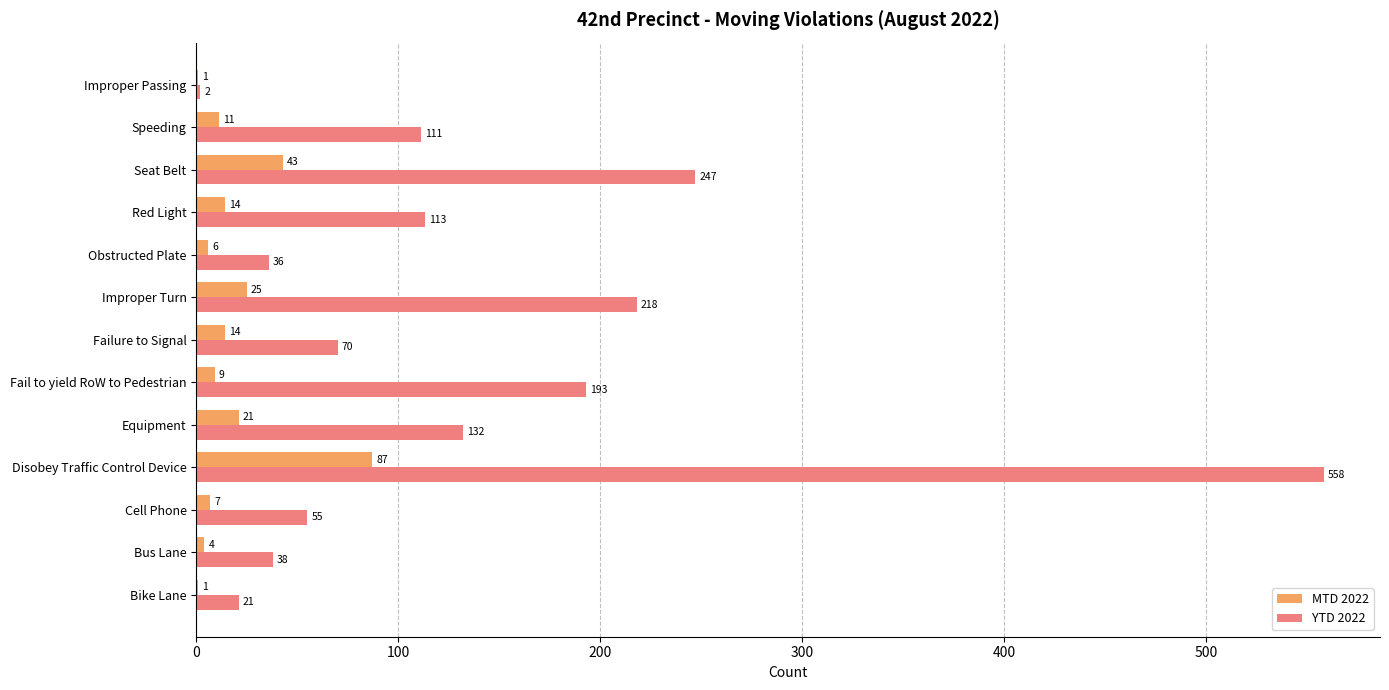

What are all the series names shown in the legend?

MTD 2022, YTD 2022